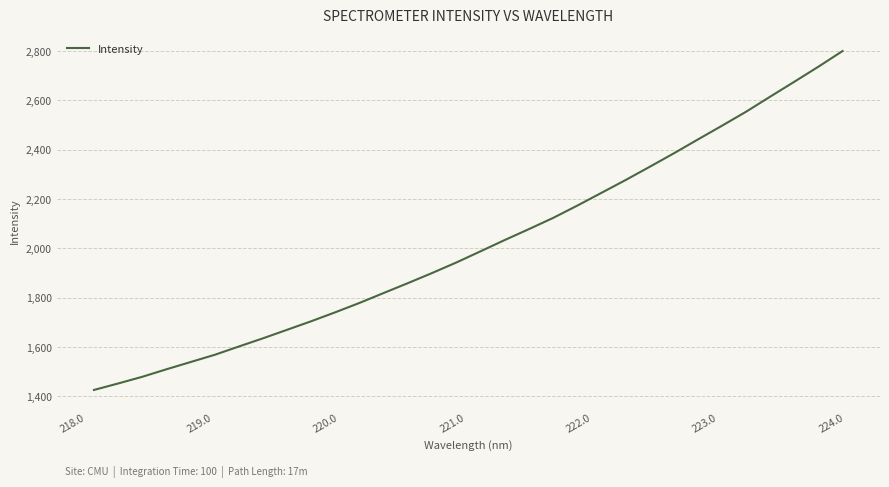

Reading left to right, extract all data points from this chart.

1425.8	1452.0	1479.1	1509.5	1538.9	1568.3	1602.0	1635.3	1669.9	1704.6	1741.1	1778.9	1819.1	1859.0	1899.9	1942.4	1987.6	2033.2	2077.4	2122.6	2172.4	2224.2	2276.0	2329.7	2384.3	2440.6	2496.4	2553.2	2614.3	2674.7	2735.7	2799.1